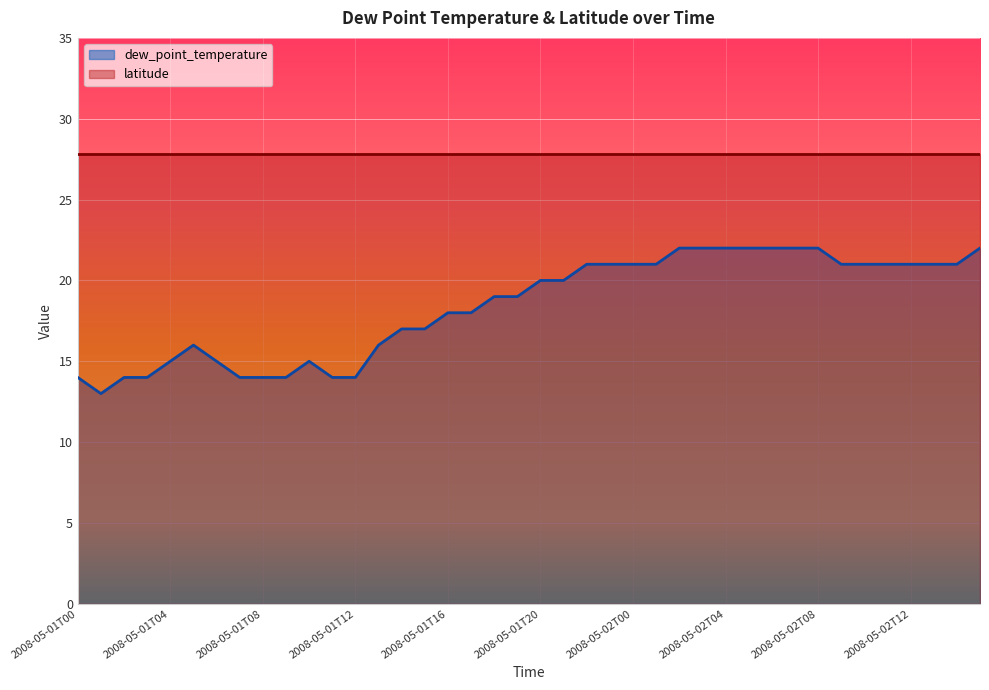

What is the value of the 3rd point from the left?

14